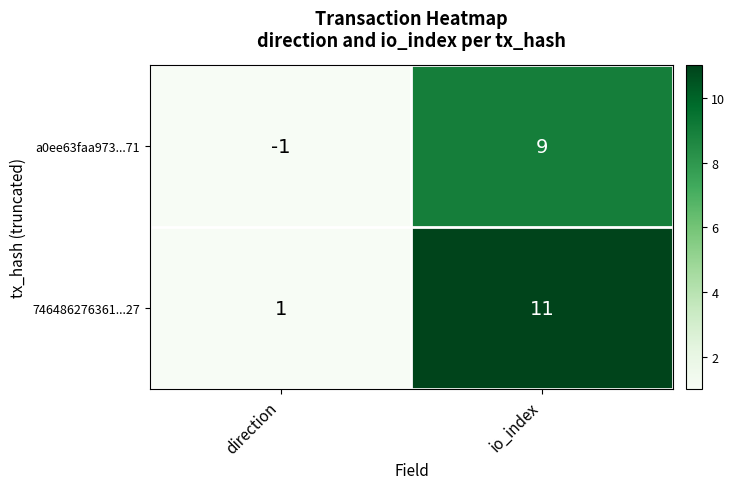

Where is 746486276361...27 nearest to the value 6?

direction